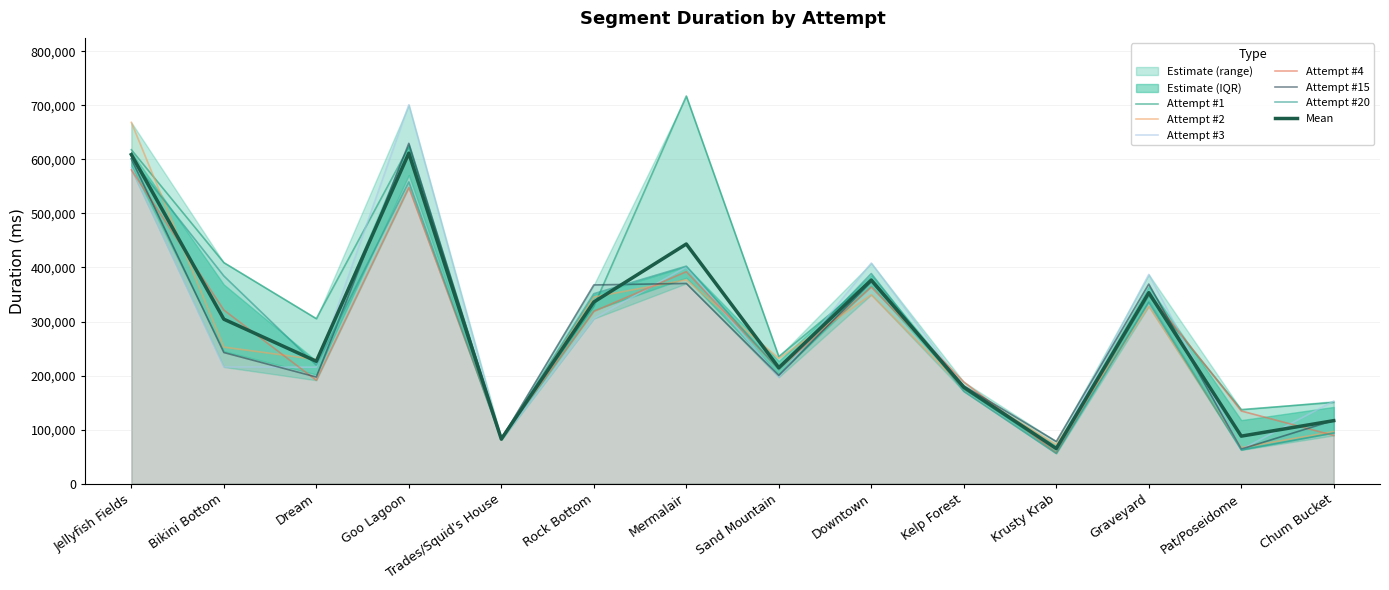

At how many categories does at least one series exceed 585453?

3